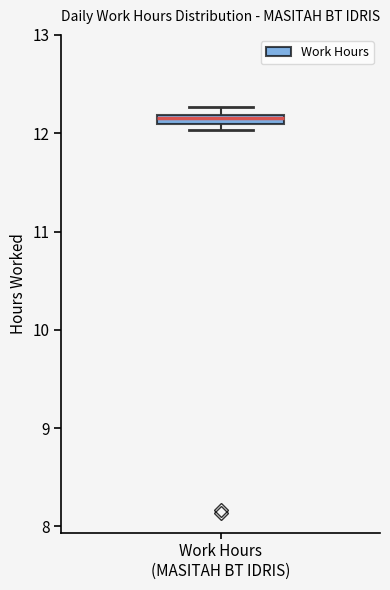

Where is the upper edge of the box for Work Hours (MASITAH BT IDRIS) on the y-axis? The values are not printed on the chart, so give them approximately, as read against the axis.

12.2